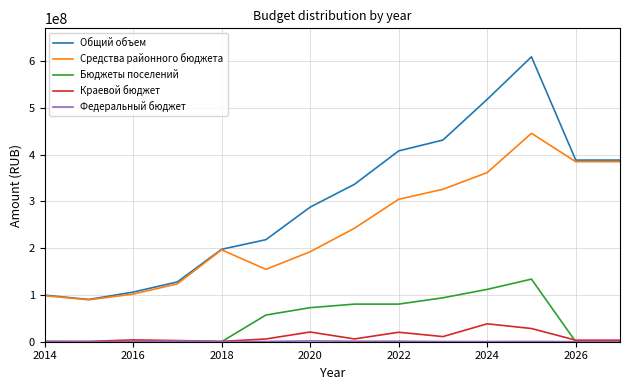

What is the maximum value for Средства районного бюджета?

445377926